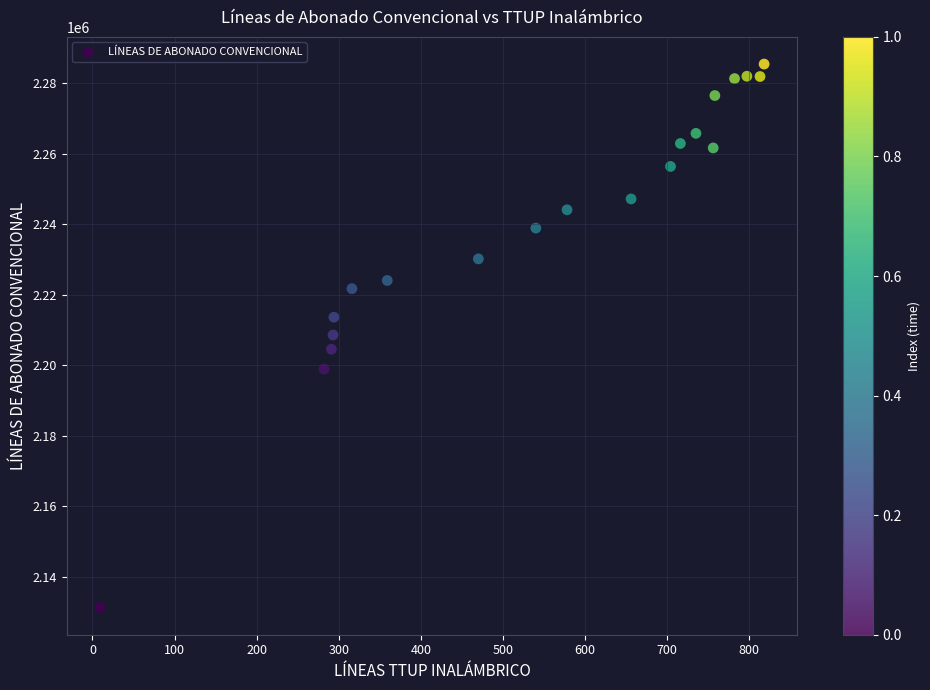

What is the range of X values (max minus min)?

809